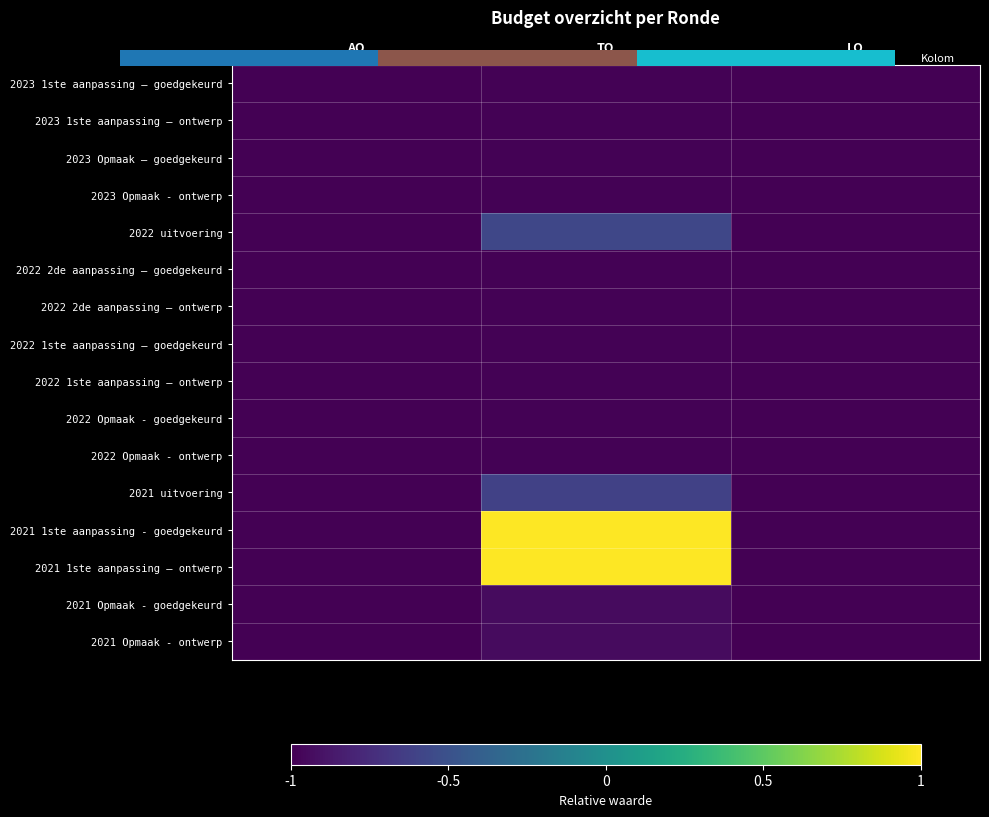

What is the average value of the 2023 Opmaak - ontwerp series?

-1.0